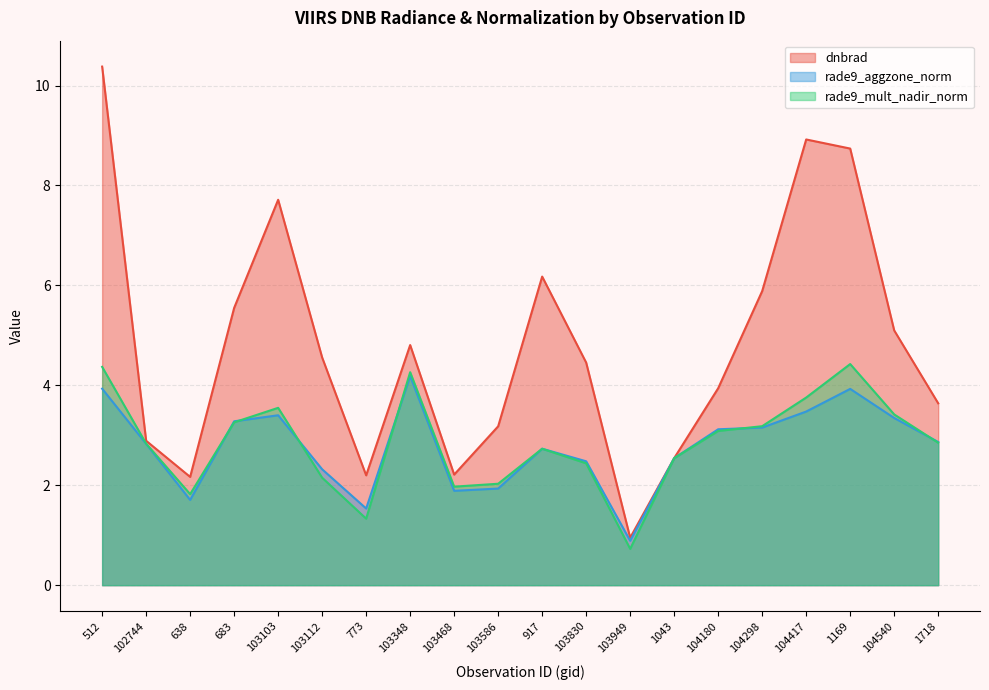

Read the rade9_mult_nadir_norm value at 104180.

3.1